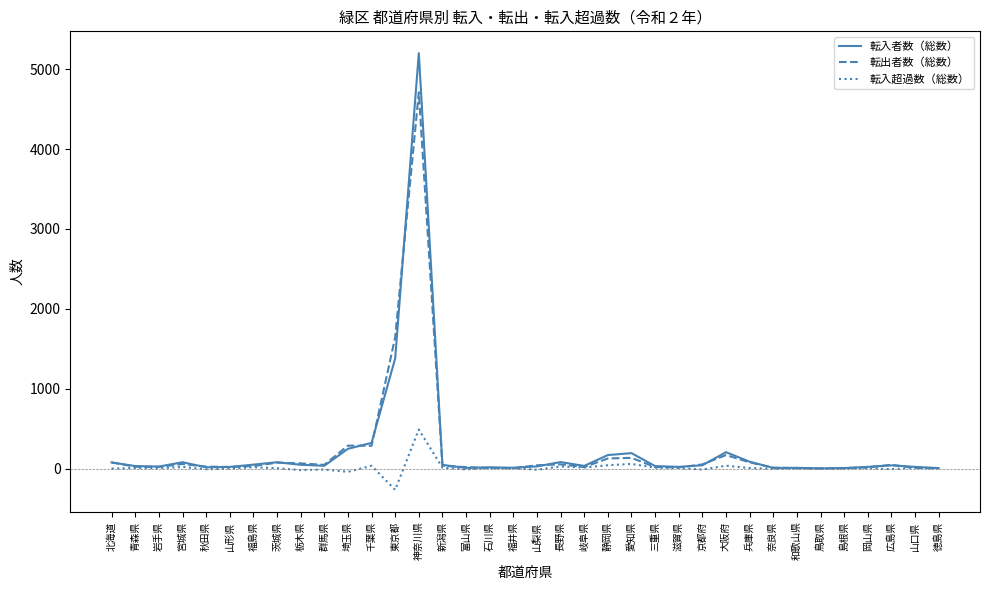

At which label is 転入者数（総数） closest to 2602?

東京都